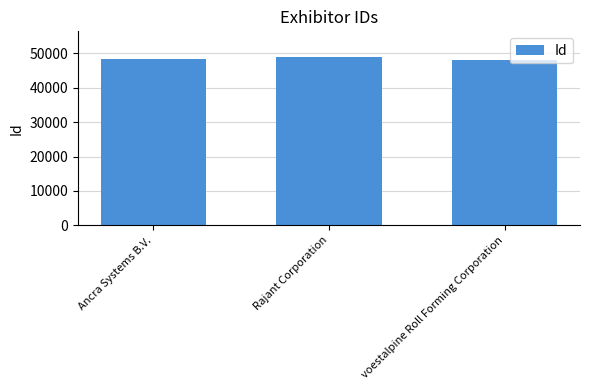

What is the label of the 3rd bar from the left?

voestalpine Roll Forming Corporation